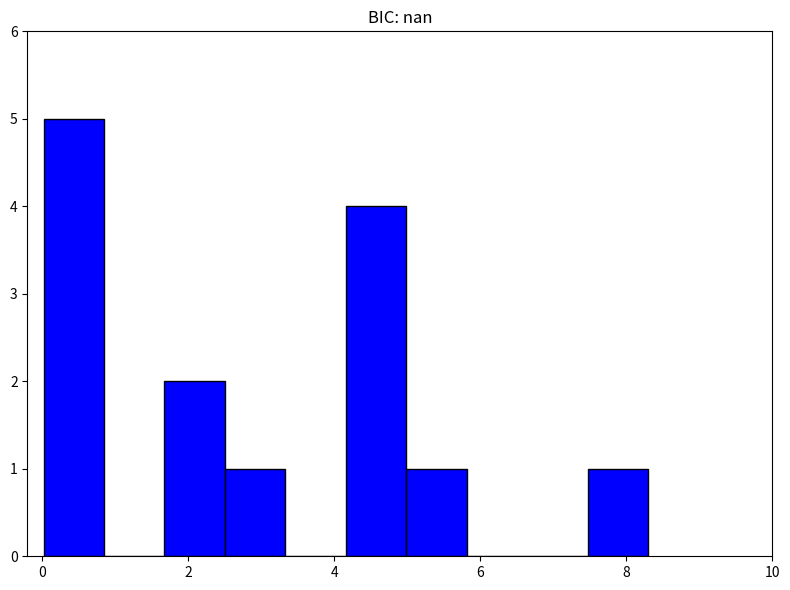

Over which range of the x-axis is the bar tallest?

0.0 to 0.8